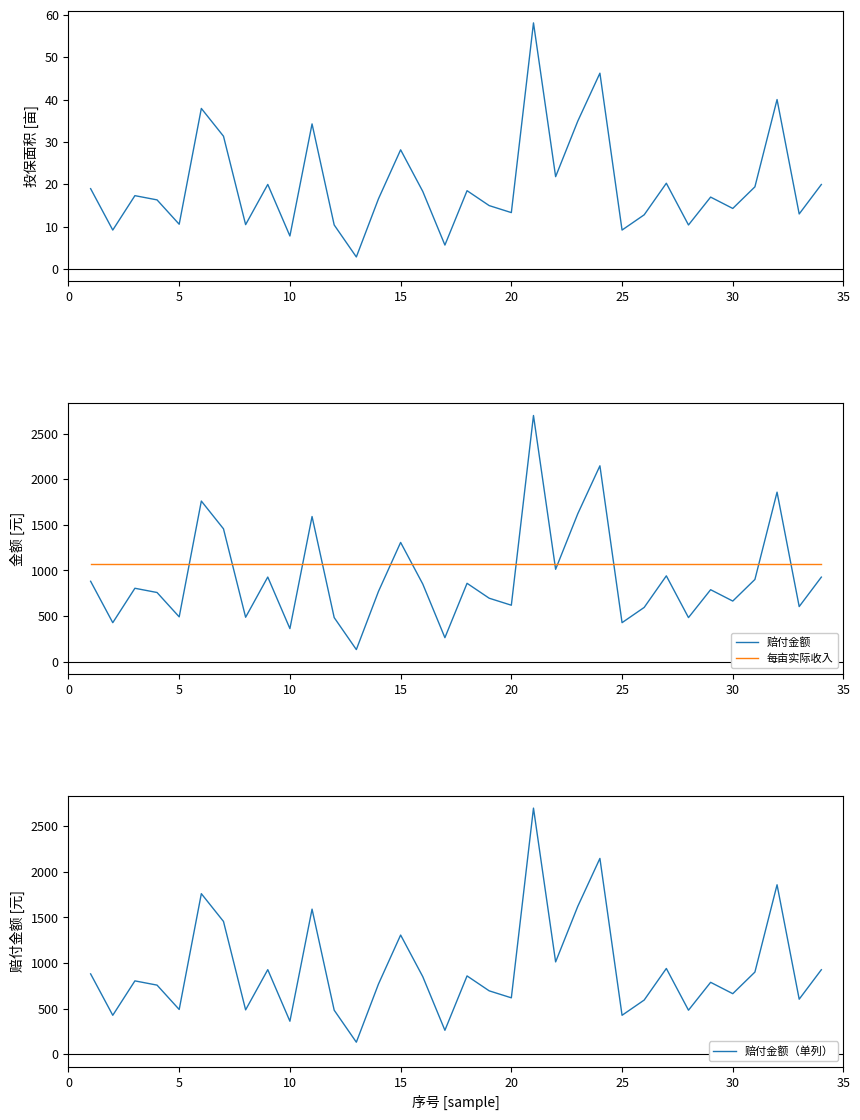

Does the chart have visible grid lines?

No